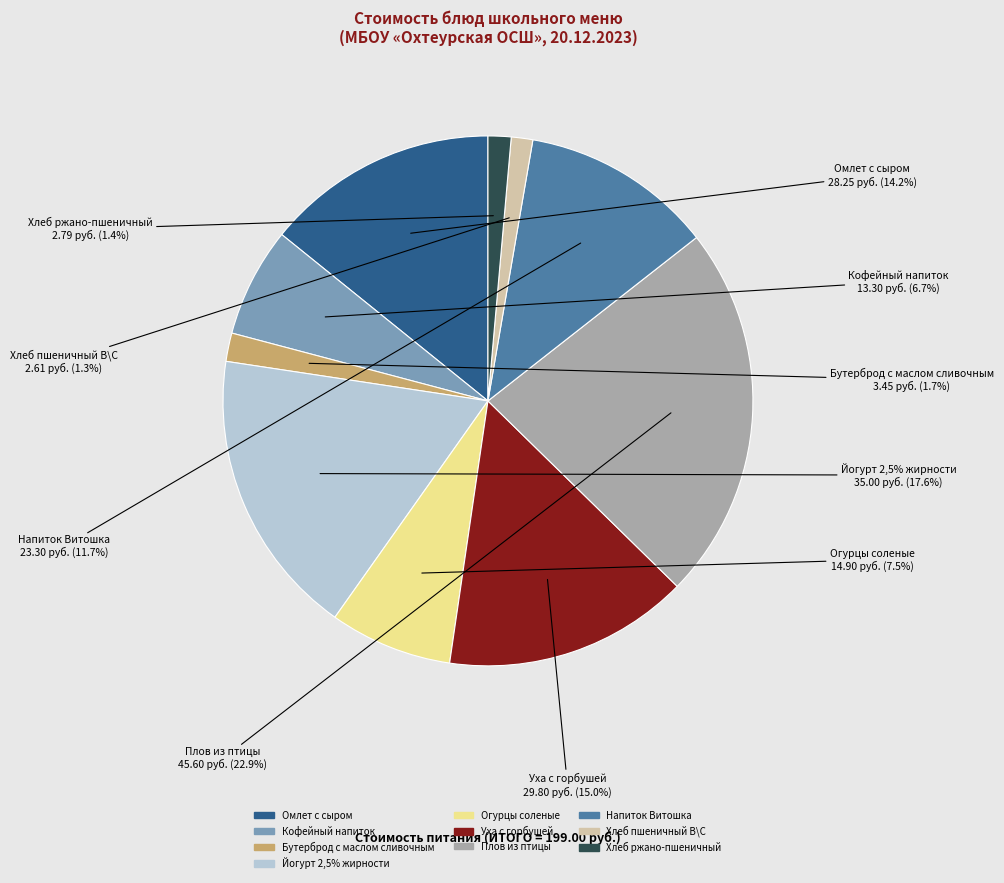

True or false: Хлеб пшеничный В\С accounts for 1% of the total.

True